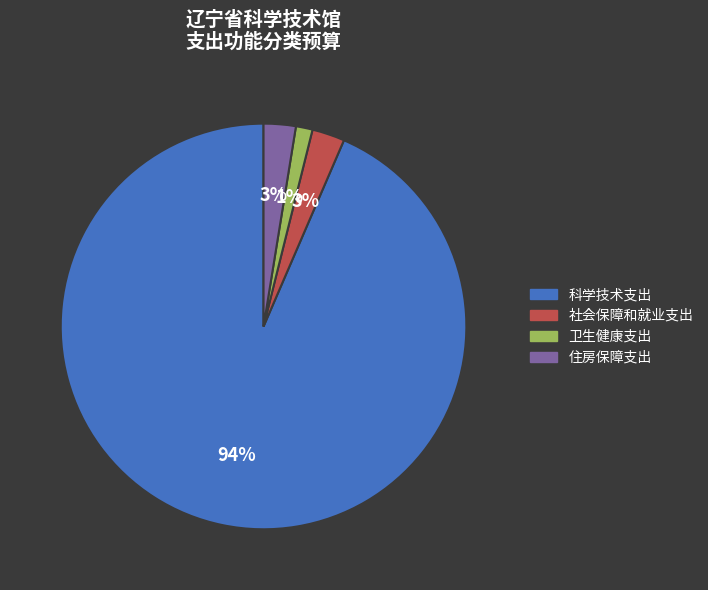

Between 卫生健康支出 and 科学技术支出, which is larger?

科学技术支出